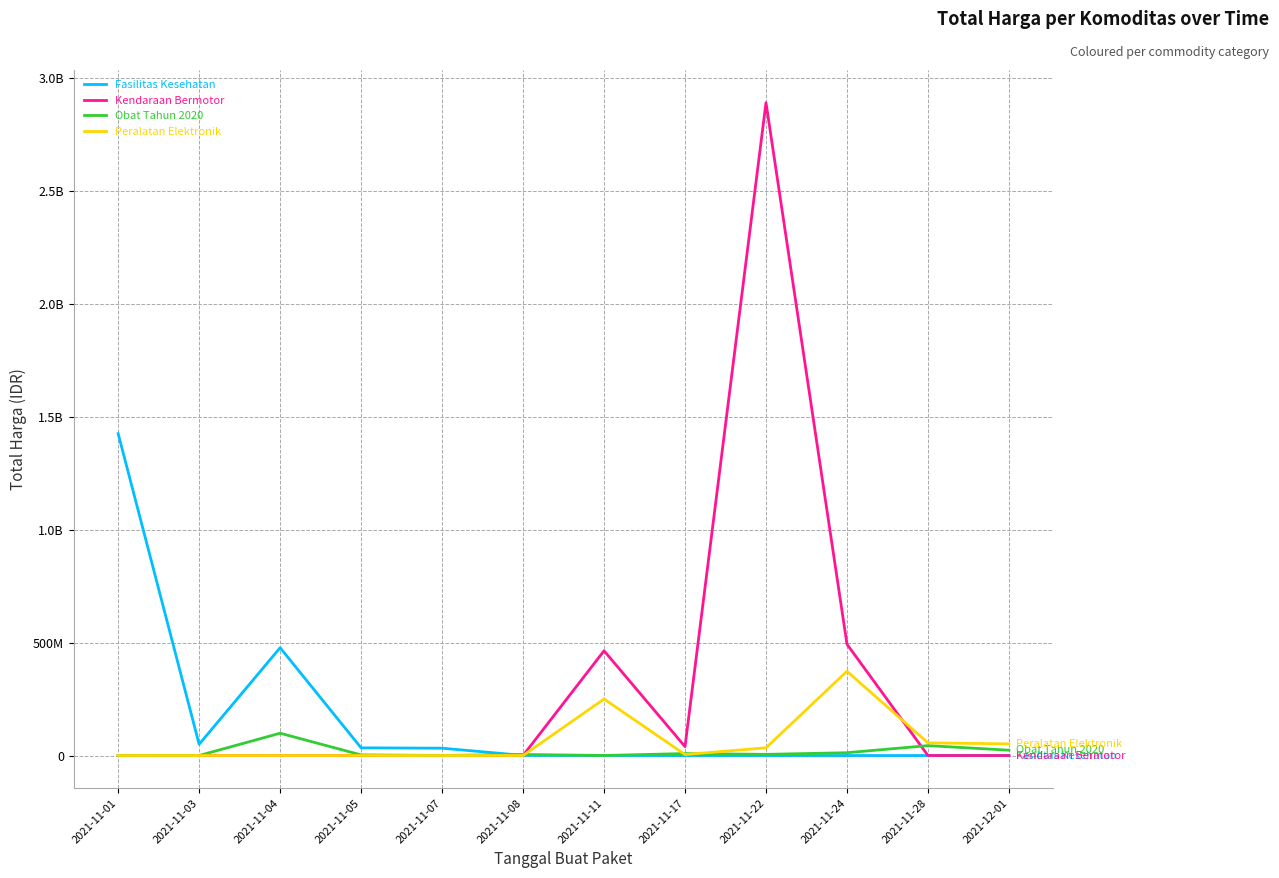

Reading right to left, extract all data points from this chart.

Fasilitas Kesehatan: 0	0	0	0	0	0	577875	32441200	34000000	477600000	49730040	1425867900
Kendaraan Bermotor: 0	0	493000000	2892122000	39440000	464002100	0	0	0	0	0	0
Obat Tahun 2020: 23653000	43859200	12453900	5129000	8742500	182000	4672200	265000	2772000	98772570	78000	333600
Peralatan Elektronik: 51601000	56152800	373404000	34292000	4350000	250350000	0	0	0	0	0	0